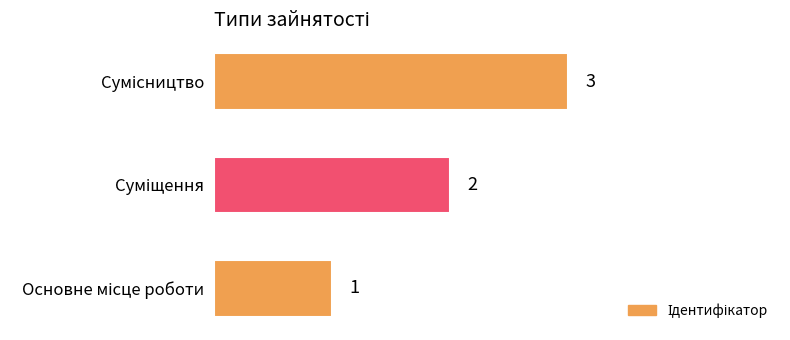

What is the maximum value shown in the chart?

3